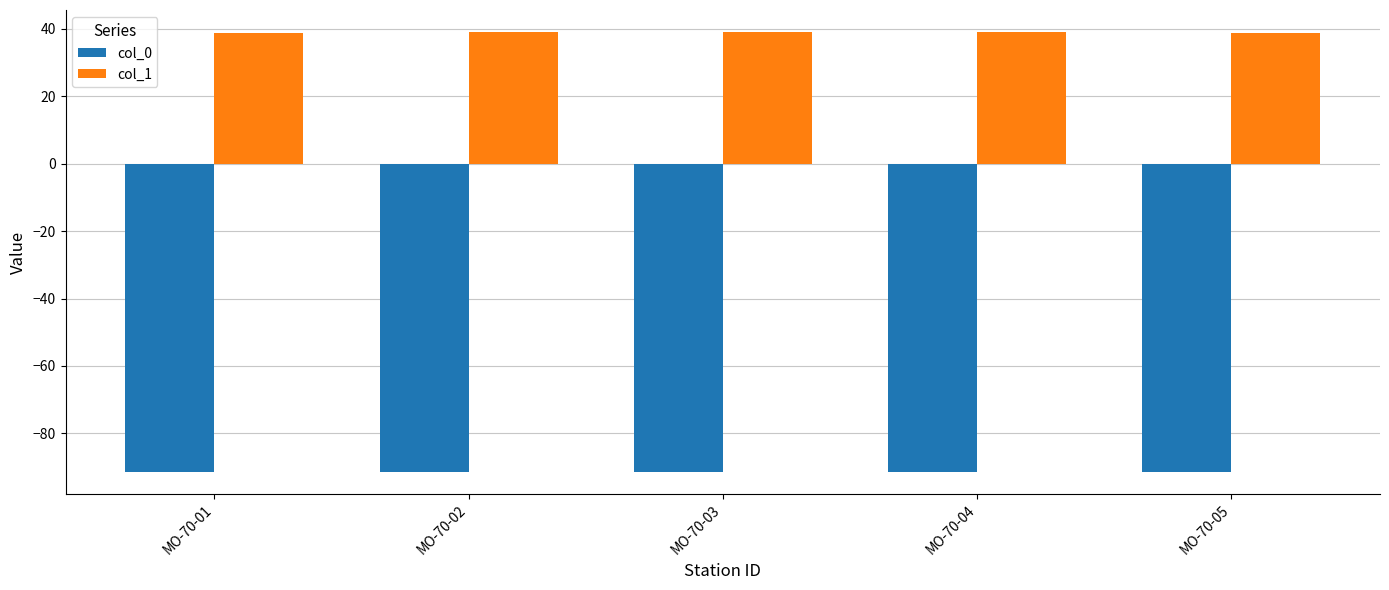

List the series in order of their overall mean, lowest first.

col_0, col_1